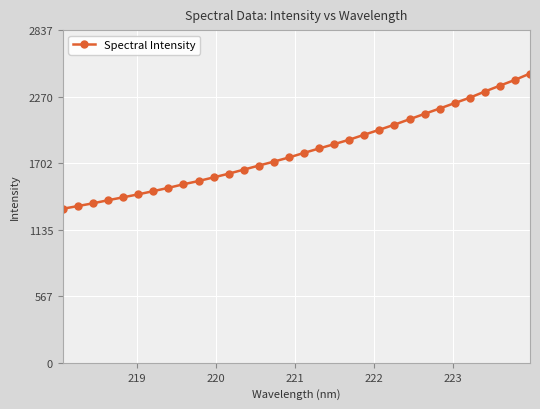

What is the value of the 15th point from the left?

1715.8